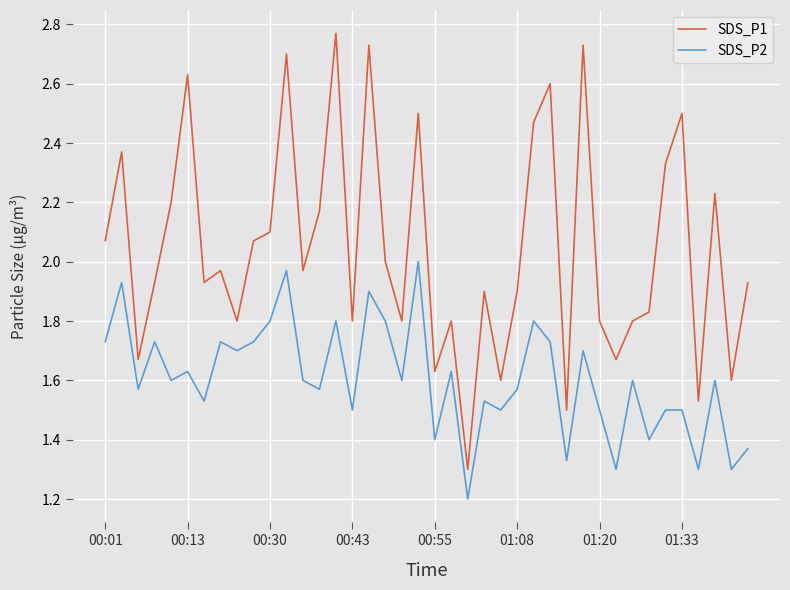

Which series has the widest spread of values?

SDS_P1